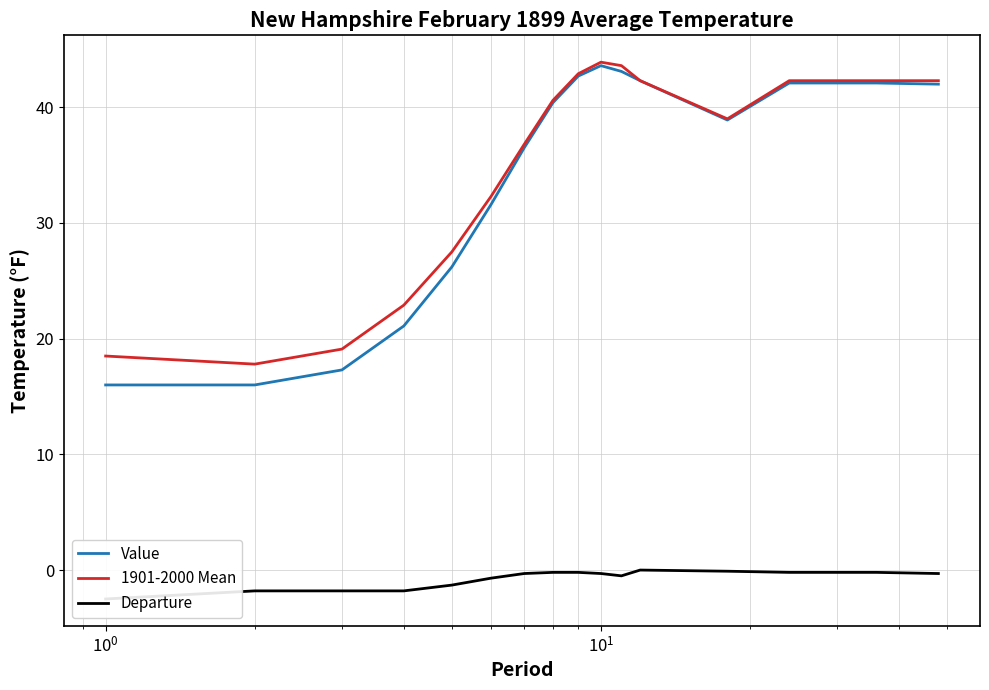

True or false: Value and 1901-2000 Mean intersect in this chart.

False